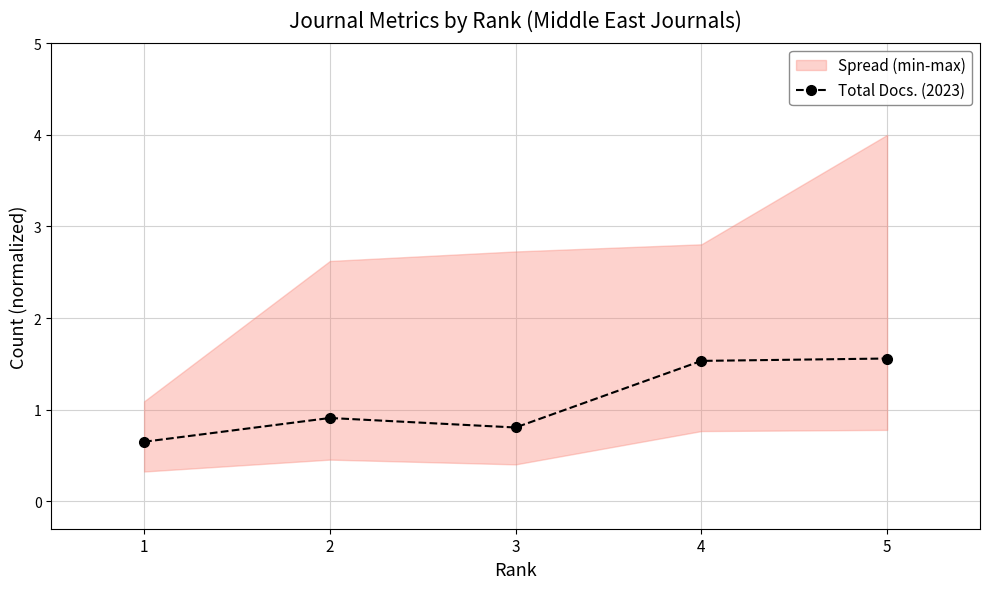

What is the sum of all values?

5.5